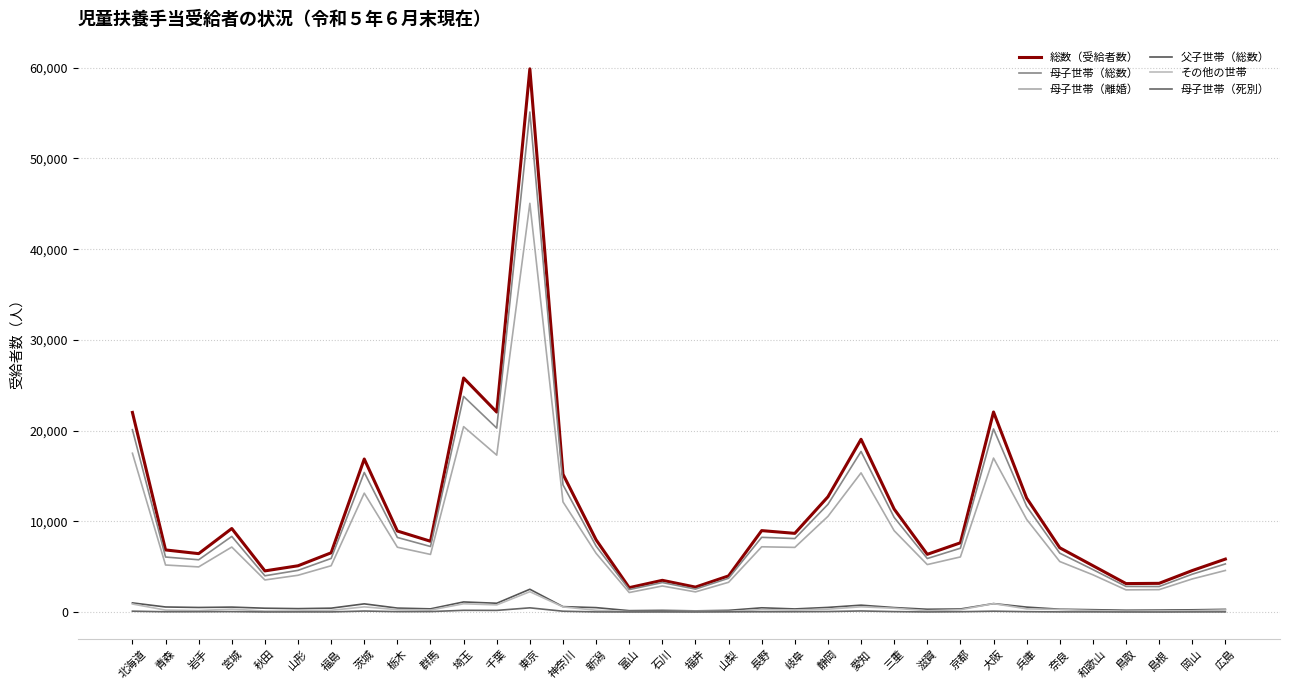

True or false: その他の世帯 and 母子世帯（総数） intersect in this chart.

False